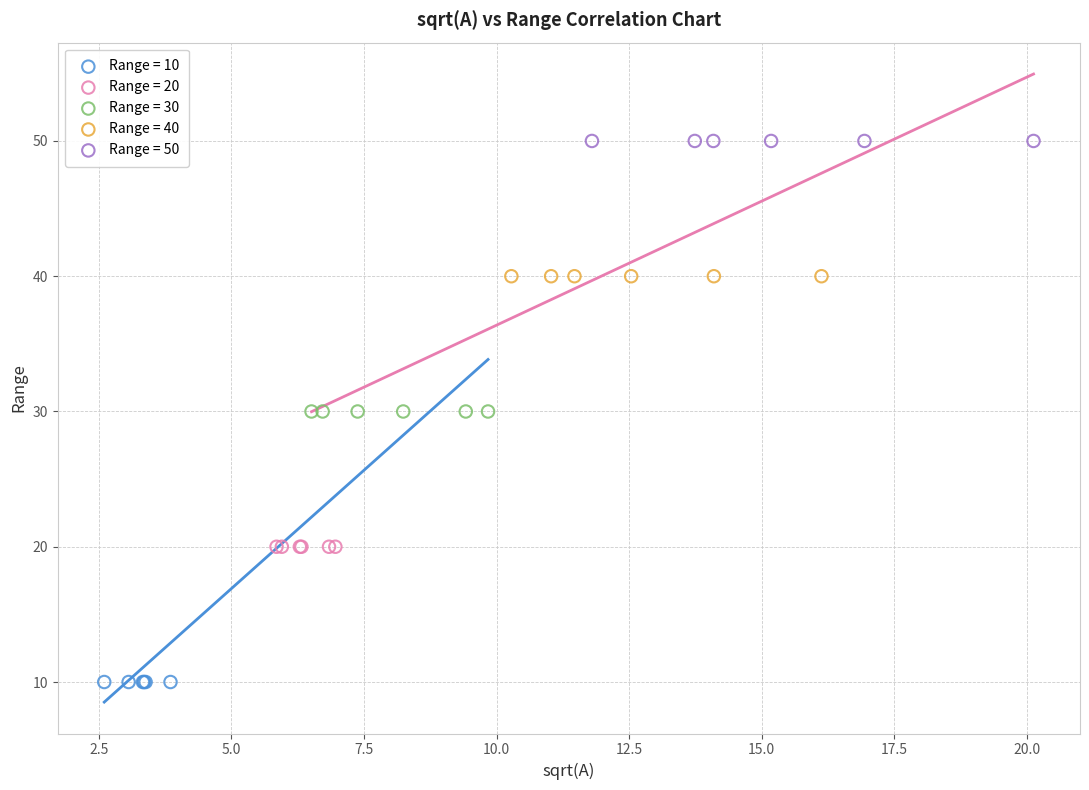

Which series contains the highest Y value?

Range = 50